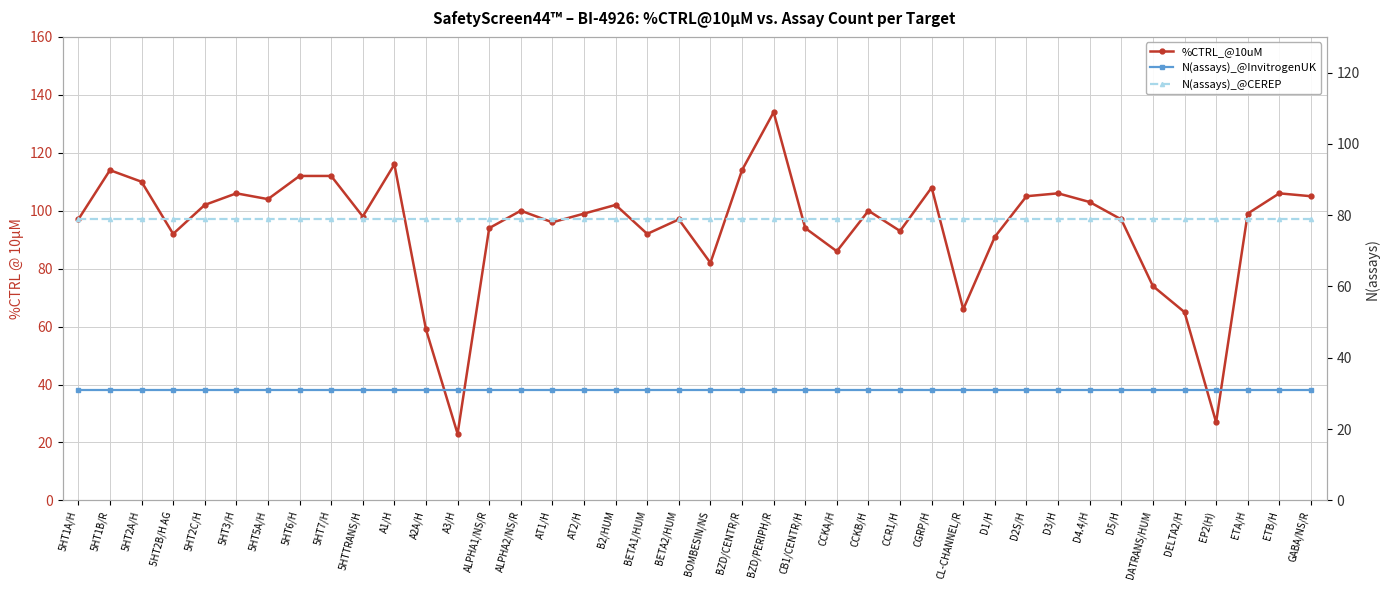

True or false: %CTRL_@10uM and N(assays)_@CEREP cross at least once.

True